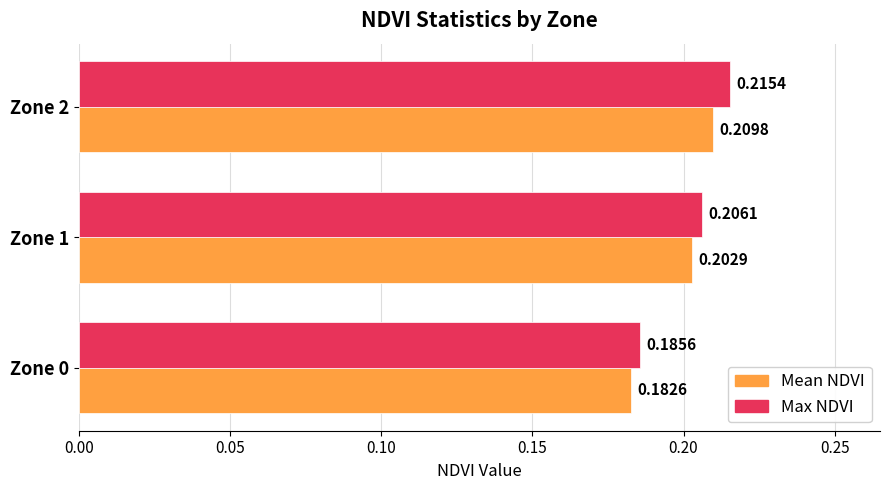

Count the Max NDVI values in the range 0 to 1.

3